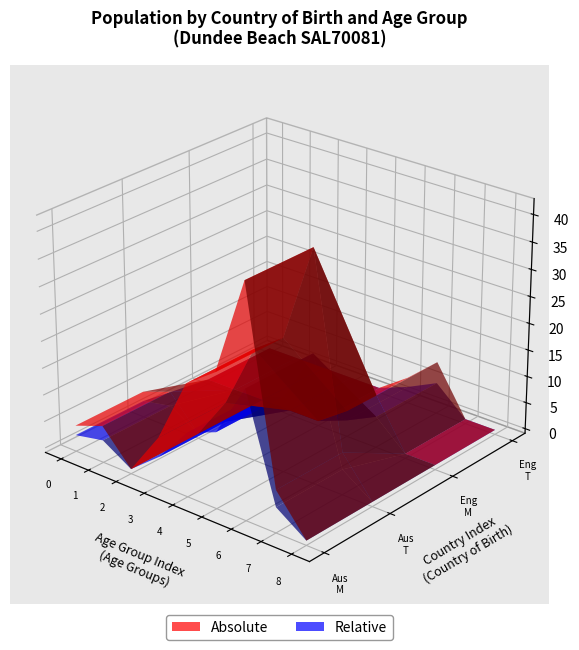

Reading right to left, what are all the values shown in this chart?

Australia_Males: 0	7	42	24	20	8	0	6	4
England_Males: 0	0	9	4	0	0	0	0	0
Australia_Total: 0	7	42	24	20	8	0	6	4
England_Total: 0	0	9	4	0	0	0	0	0